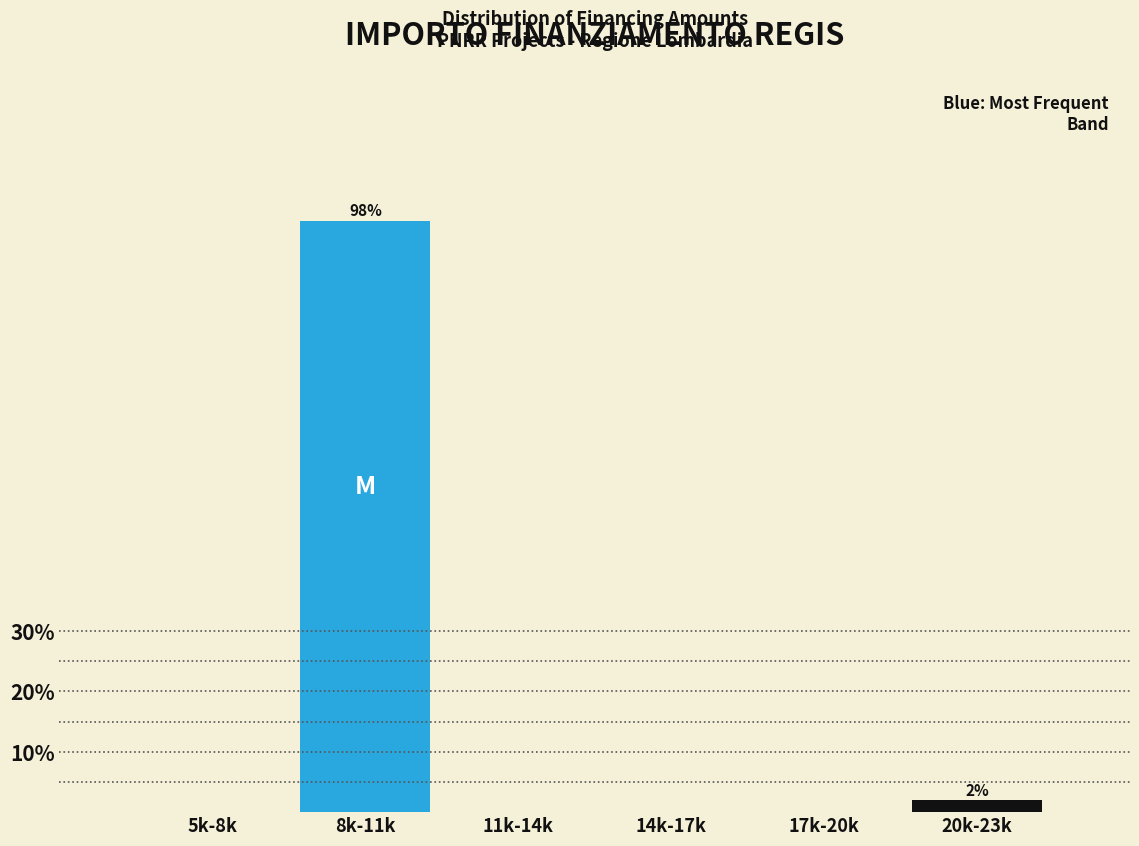

Reading left to right, what are all the values shown in this chart?

5k-8k=0.0	8k-11k=98.1	11k-14k=0.0	14k-17k=0.0	17k-20k=0.0	20k-23k=1.9